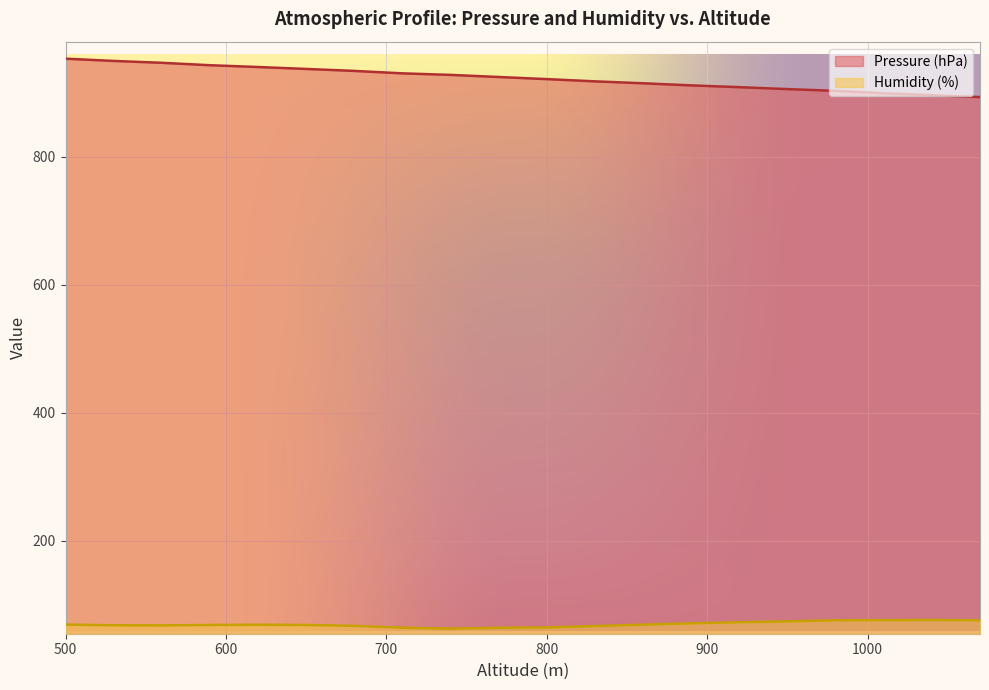

What are all the series names shown in the legend?

Pressure (hPa), Humidity (%)